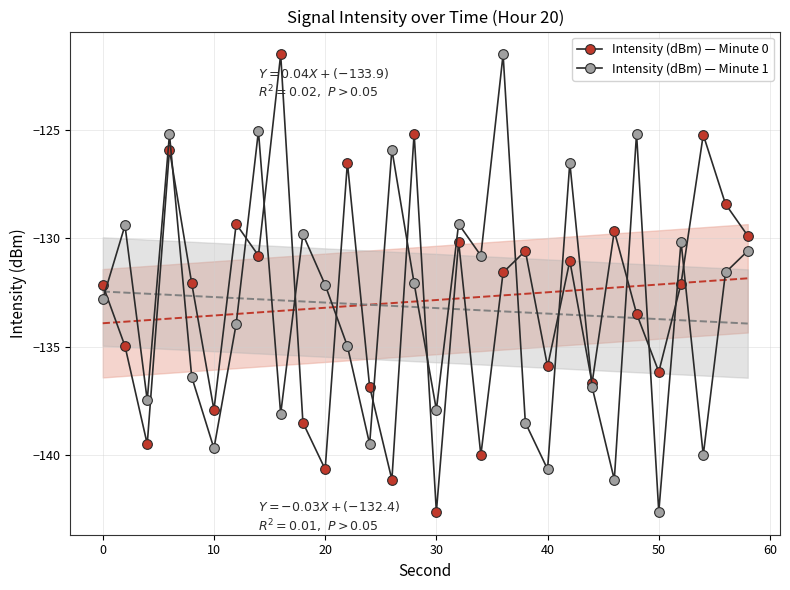

What is the difference between the maximum and second lowest values in the Intensity (dBm) — Minute 1 series?

19.6